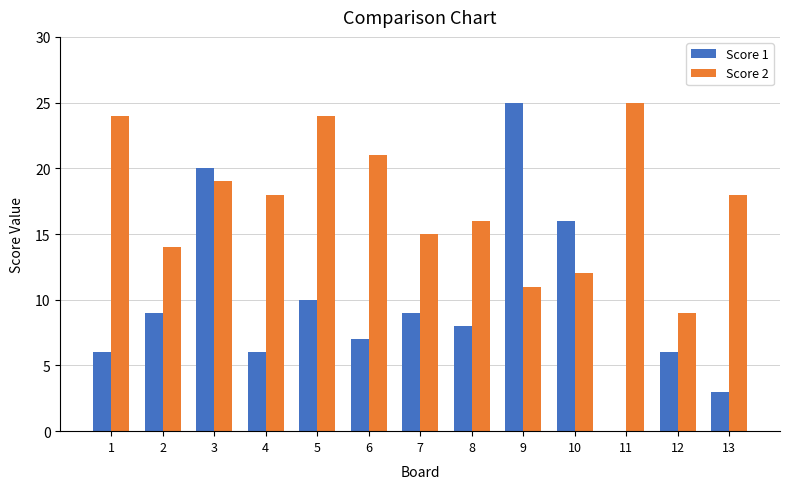

Is the value of Score 2 at 5 greater than the value of Score 1 at 4?

Yes